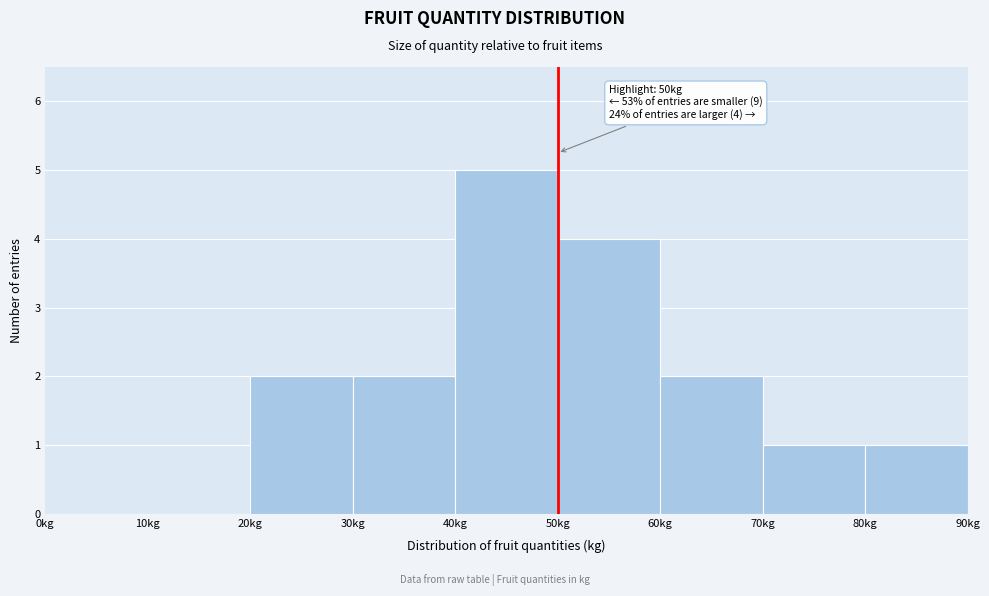

Which range on the x-axis has the tallest bar?

40 to 50